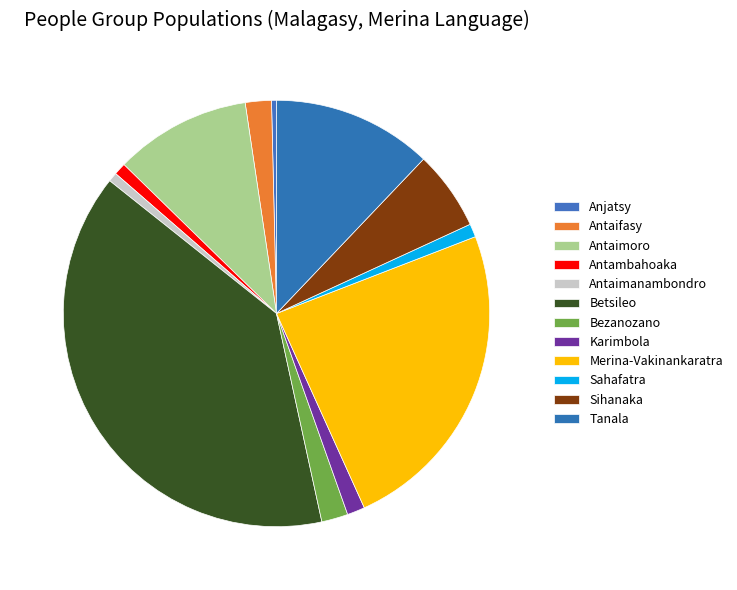

What is the ratio of the value at Antambahoaka to the value at Karimbola?

0.7